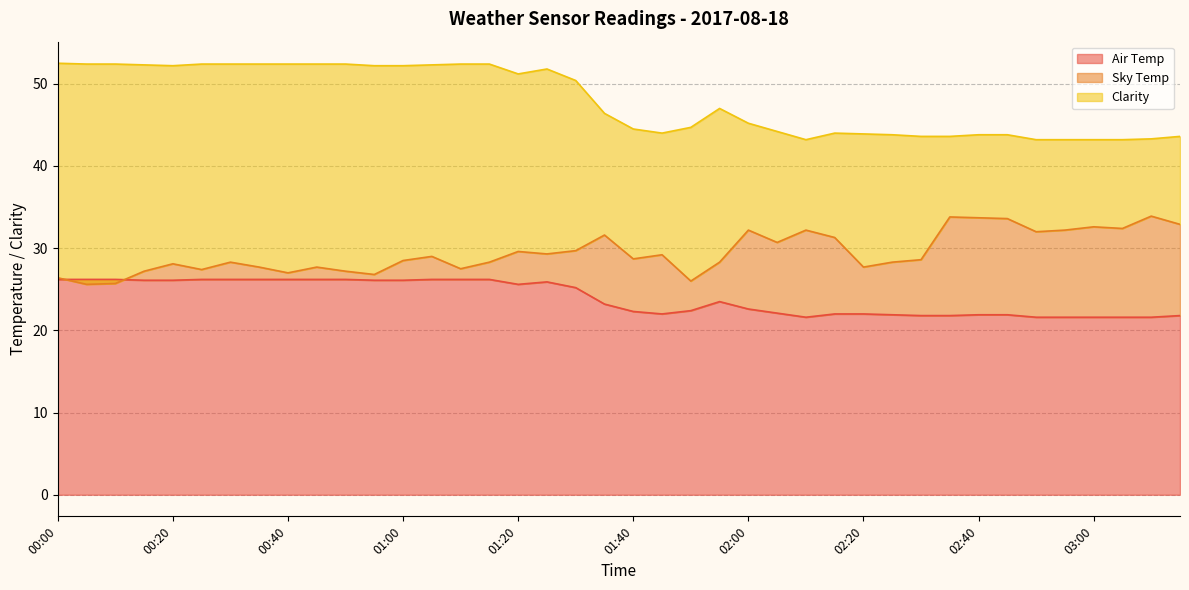

At which label does Air Temp first exceed 23?

00:00